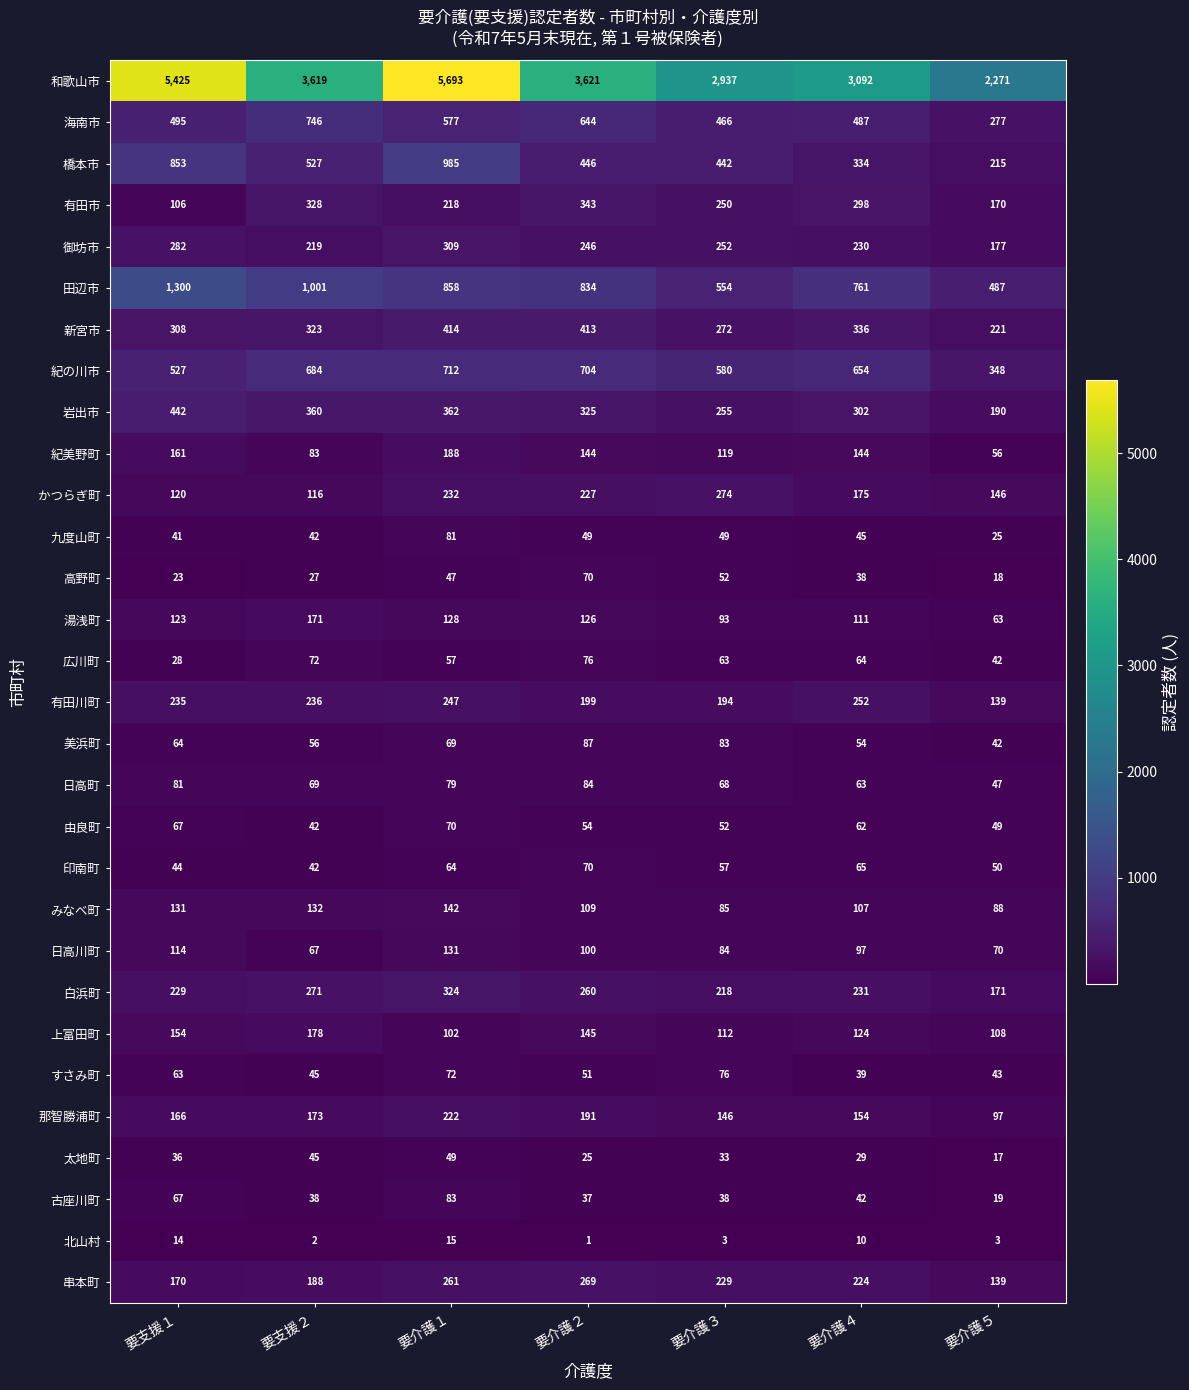

What is the total value across all series at 要介護５?

5788